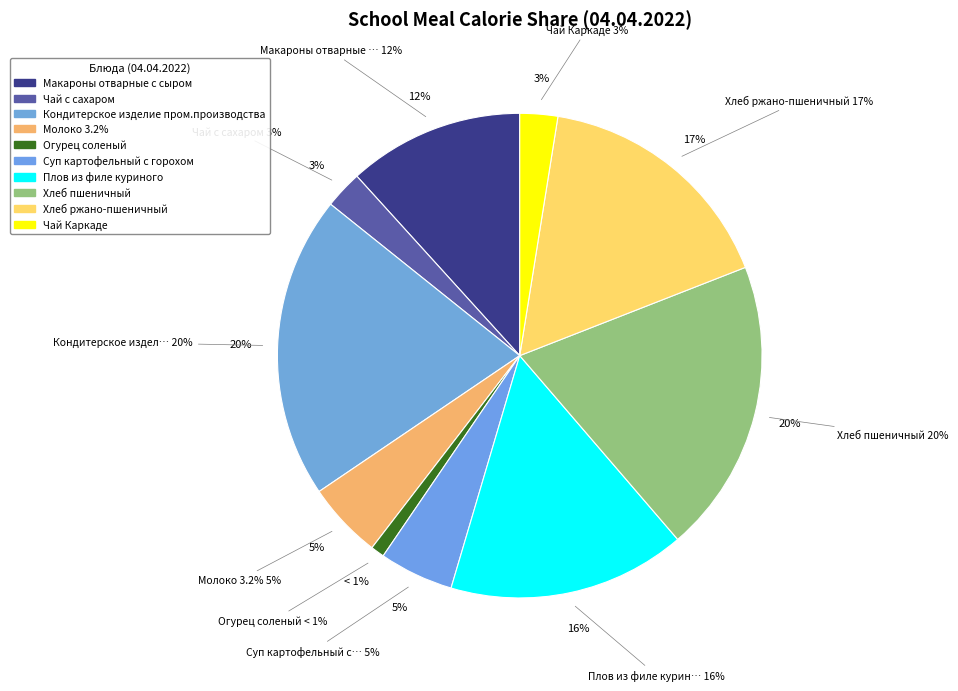

What is the ratio of the value at Плов из филе куриного to the value at Кондитерское изделие пром.производства?

0.8